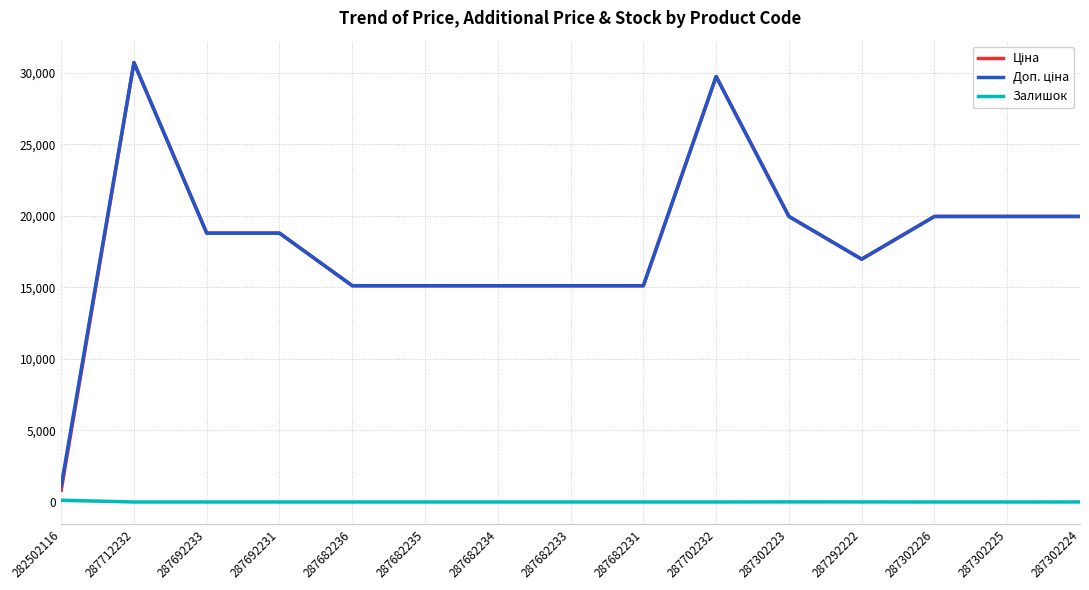

The value of Залишок at 287682236 is 0.0. True or false?

True